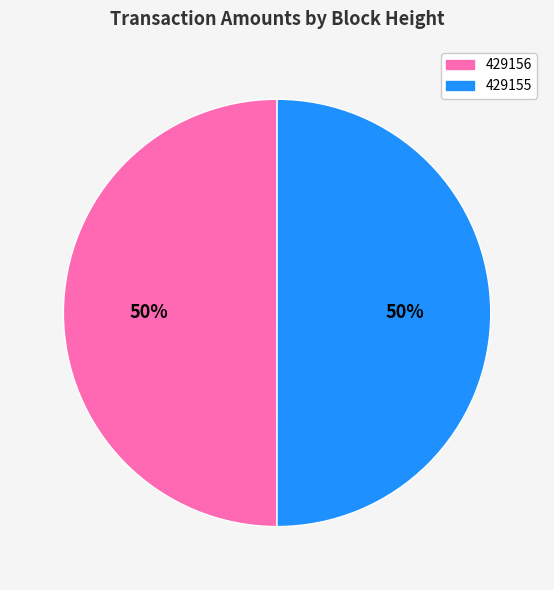

Approximately how many times larger is the value at 429155 compared to 429156?

1.0